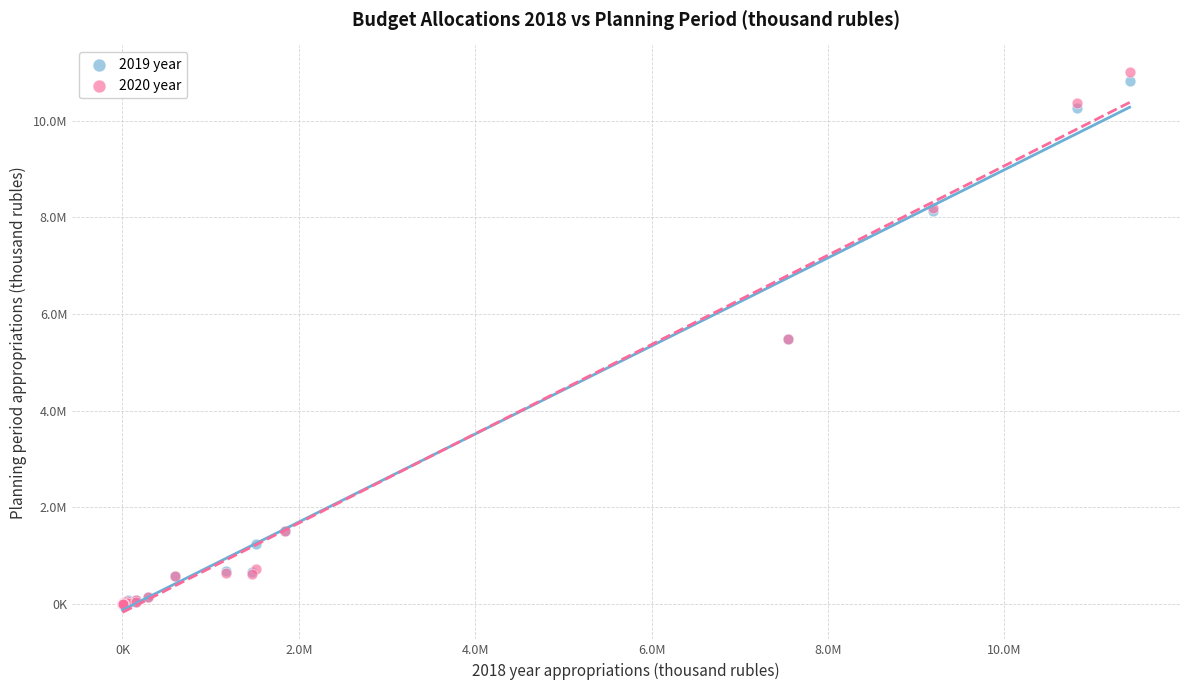

Which series contains the highest Y value?

2020 year